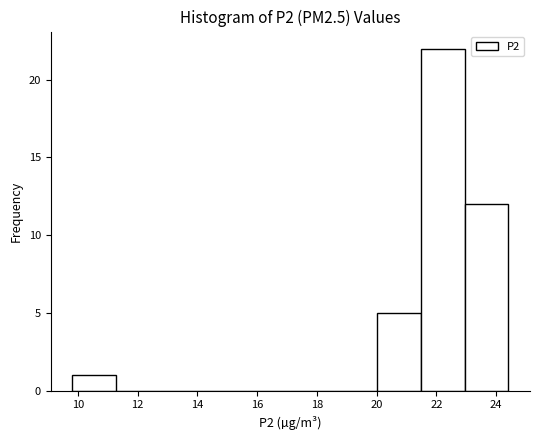

Reading left to right, list every bar in this chart as the range it spans on the x-axis followed by its height. Neither the bar edges nor the heights are printed on the chart, so give them approximately, as read against the axes.

9.8 to 11.2: 1
11.2 to 12.8: 0
12.8 to 14.2: 0
14.2 to 15.6: 0
15.6 to 17.2: 0
17.2 to 18.6: 0
18.6 to 20.0: 0
20.0 to 21.4: 5
21.4 to 23.0: 22
23.0 to 24.4: 12